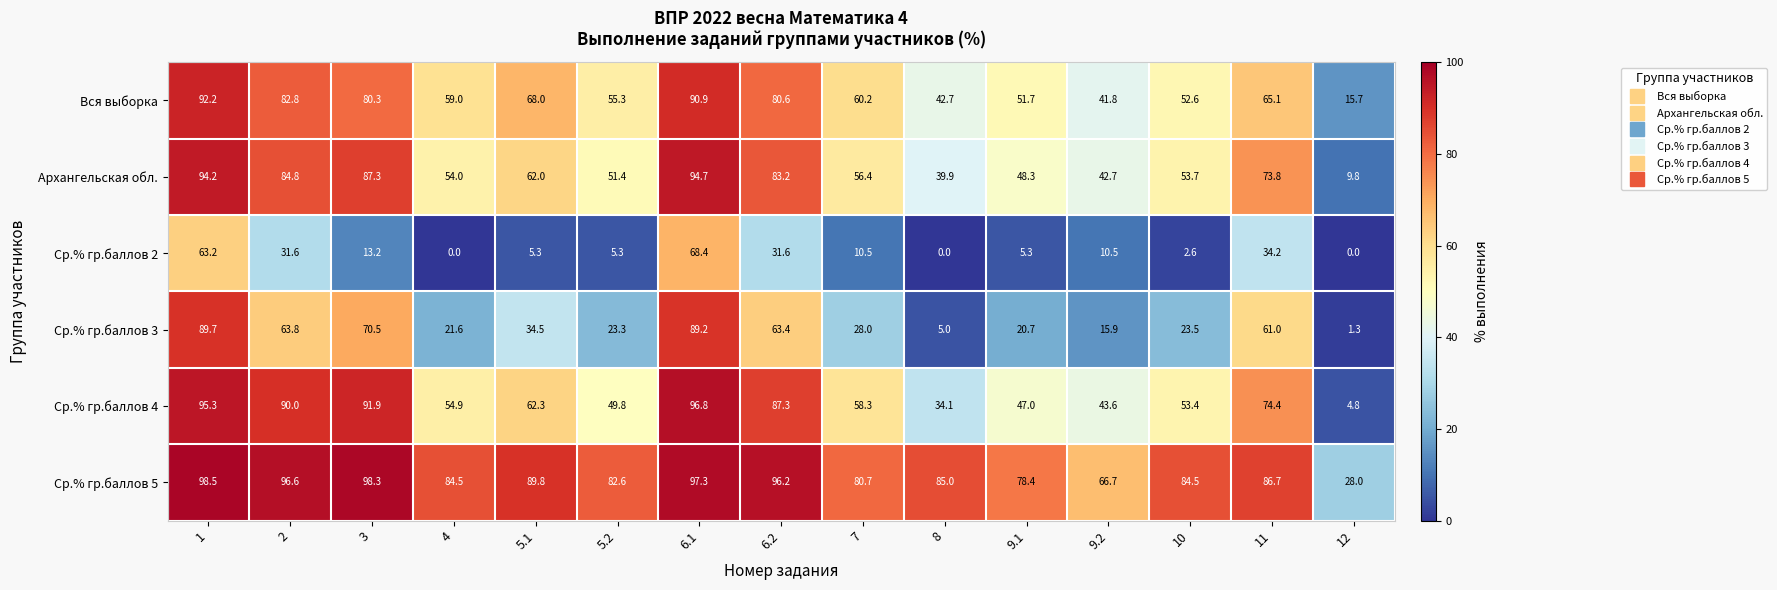

What is the greatest value displayed?

98.5